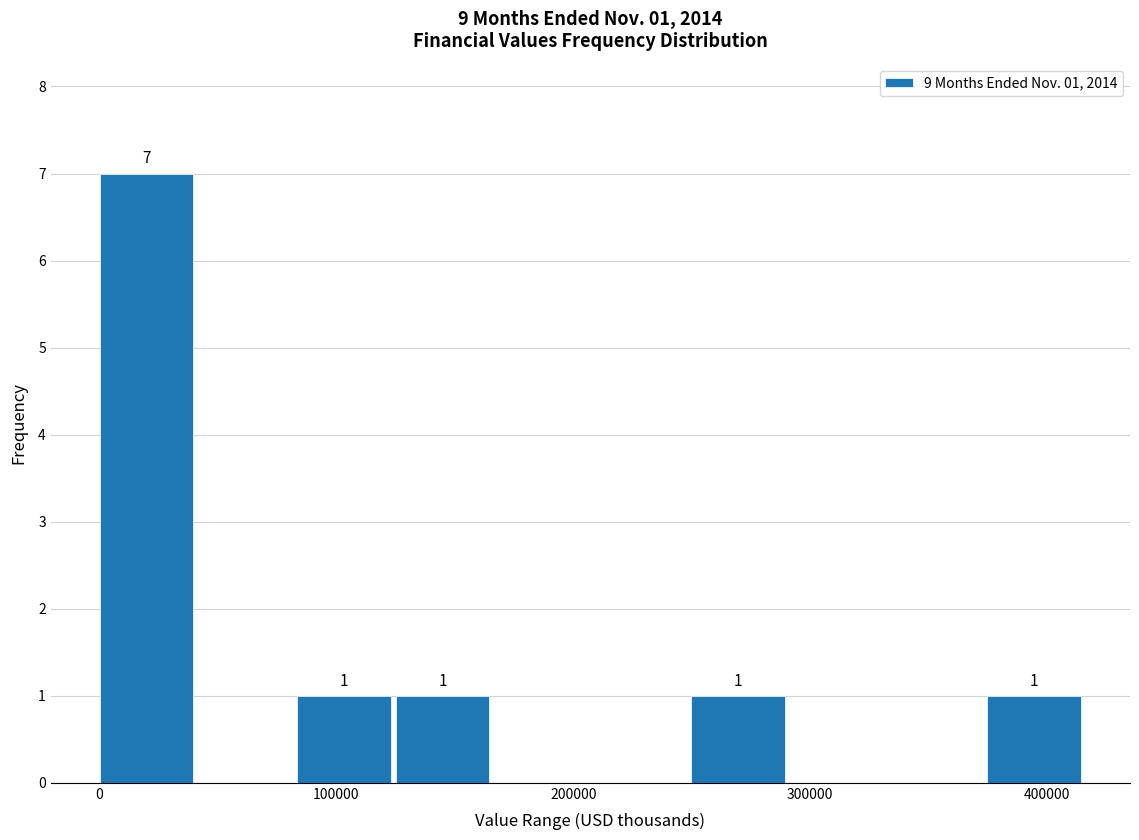

Which range on the x-axis has the tallest bar?

0 to 40000